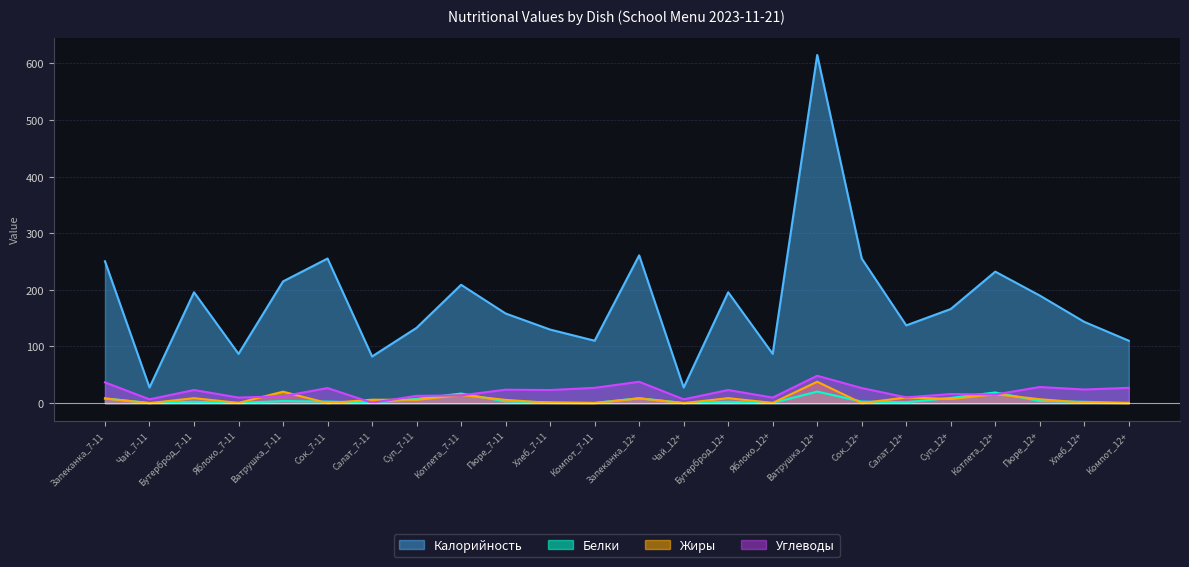

Which label corresponds to the largest value in the chart?

Ватрушка_12+